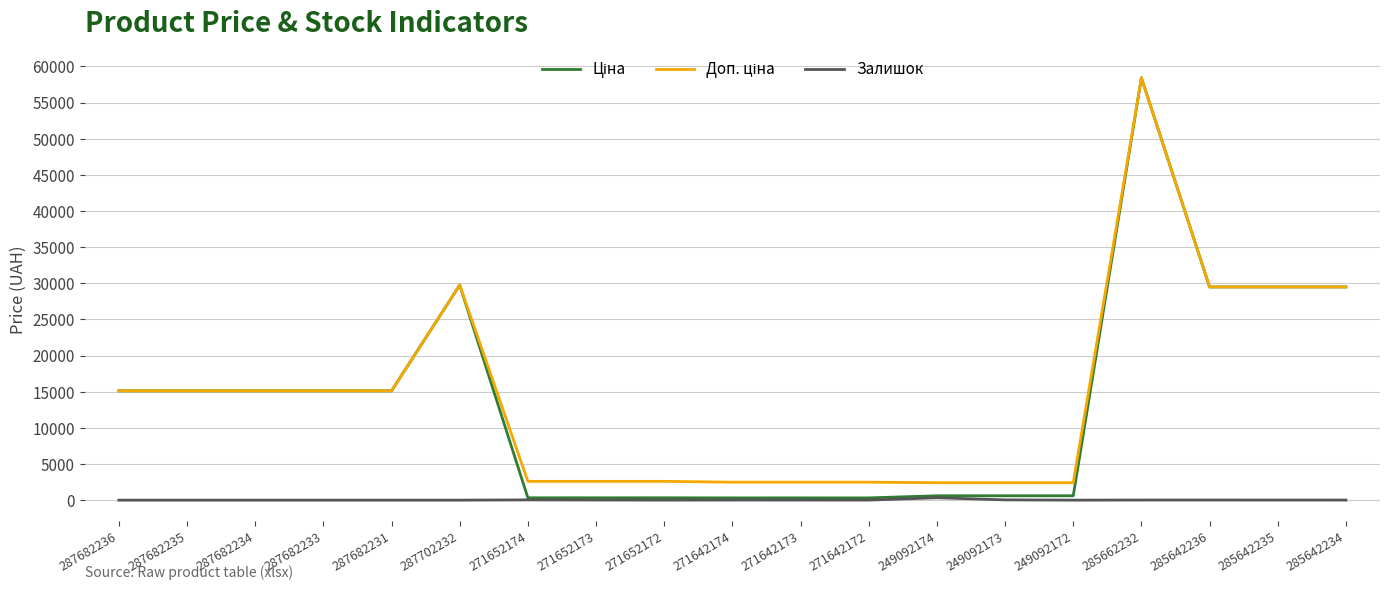

Which label corresponds to the largest value in the chart?

285662232